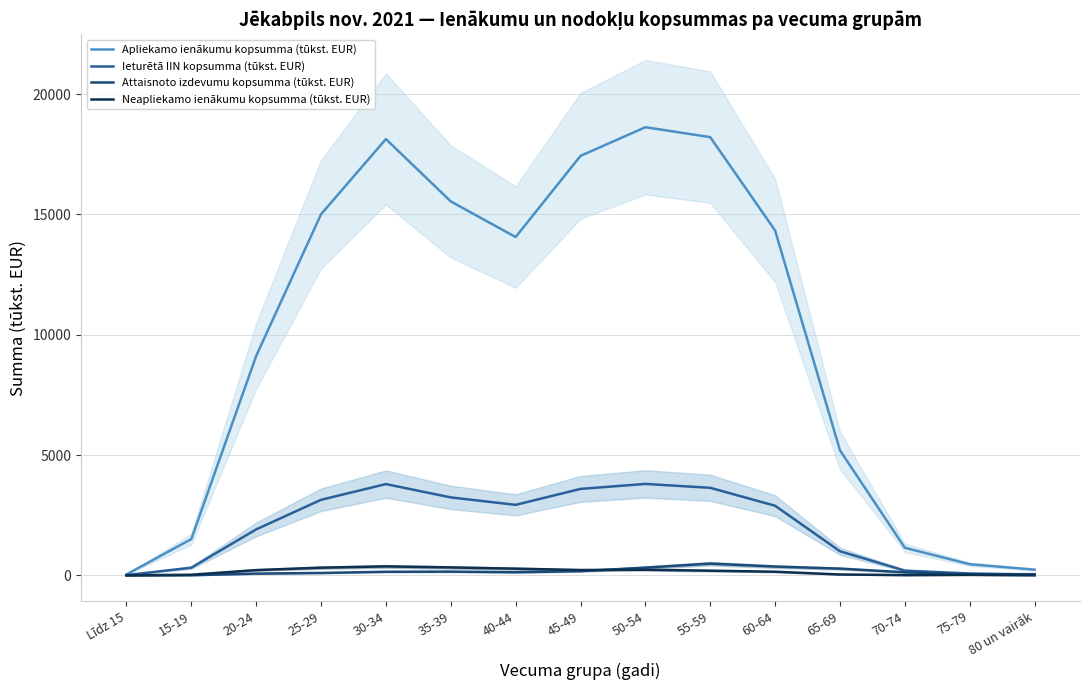

What position from the left is 35-39?

6